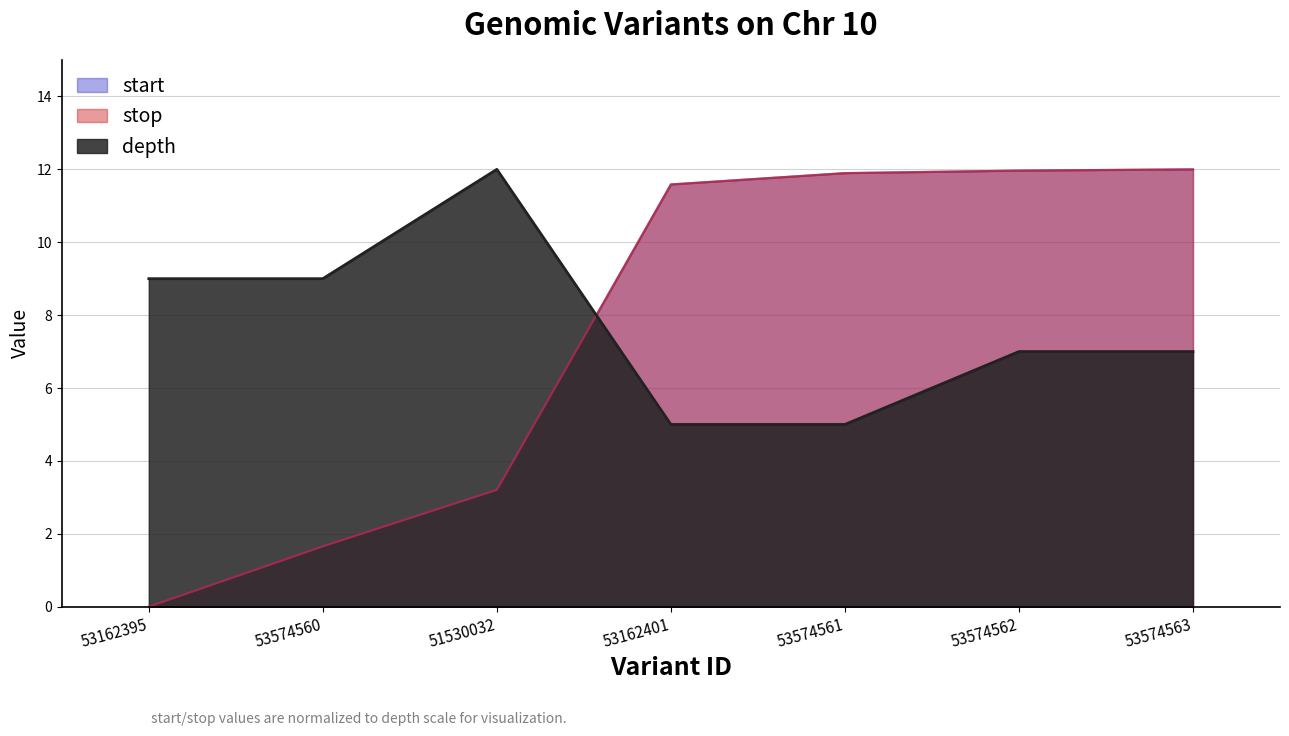

True or false: start and stop cross at least once.

False